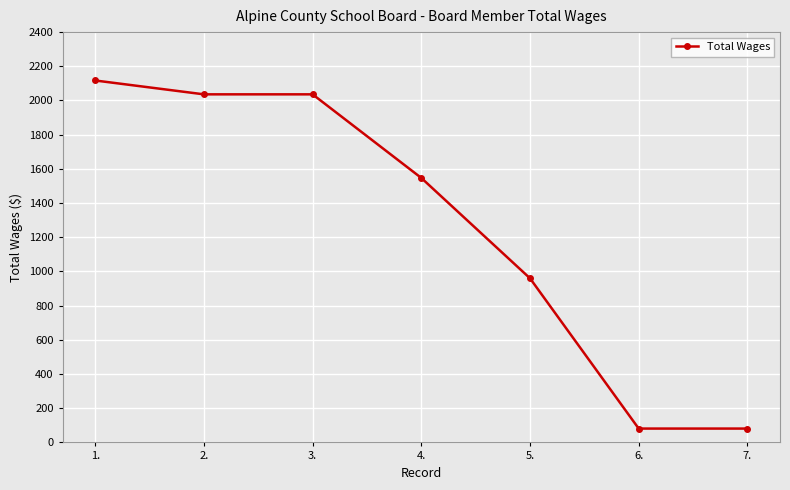

Reading left to right, extract all data points from this chart.

1.=2117	2.=2036	3.=2036	4.=1547	5.=960	6.=81	7.=81